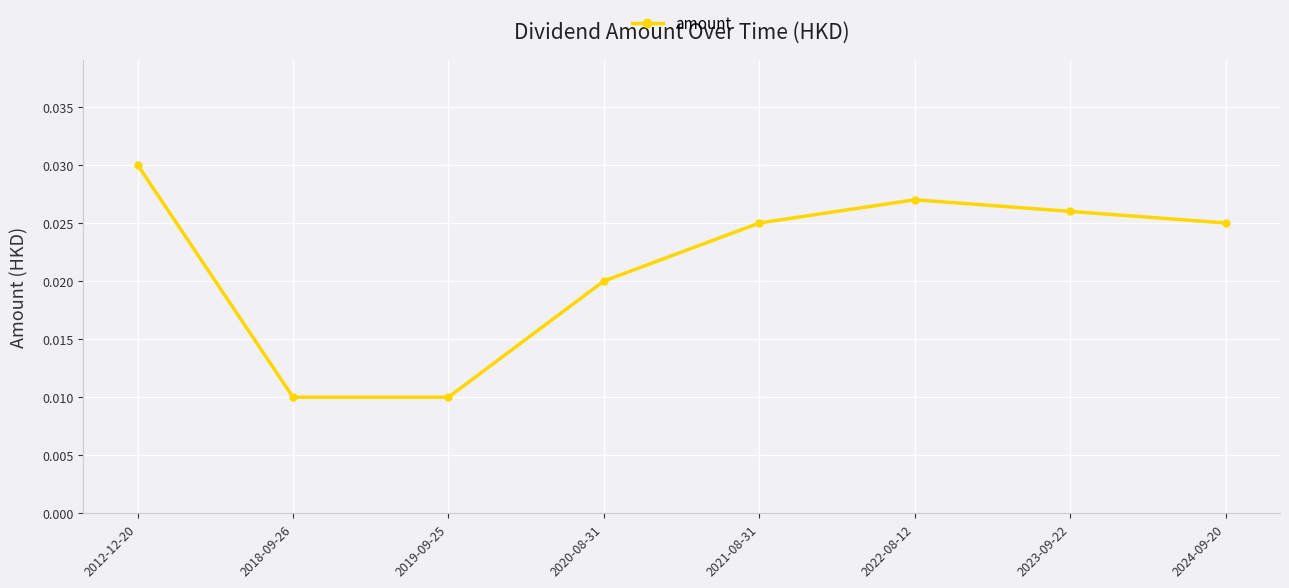

What position from the left is 2023-09-22?

7